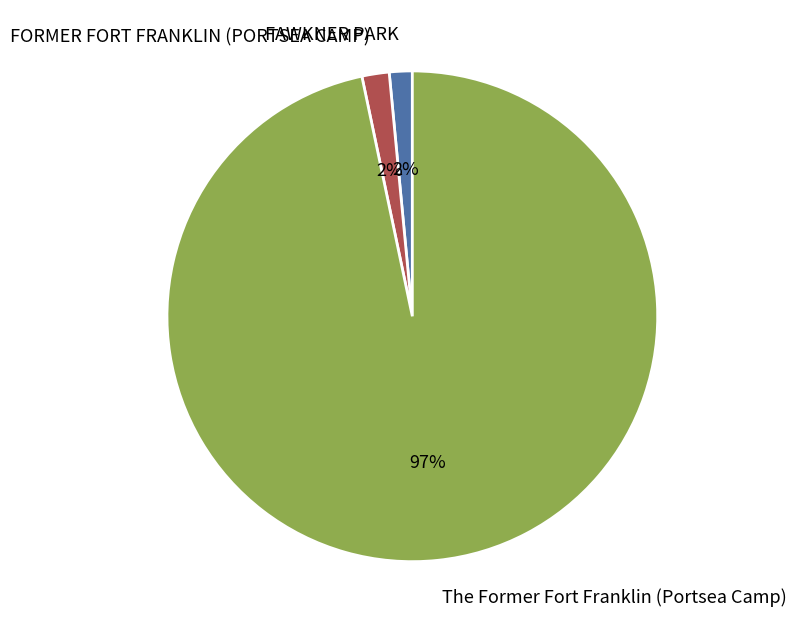

Count the number of slices in the pie.

3